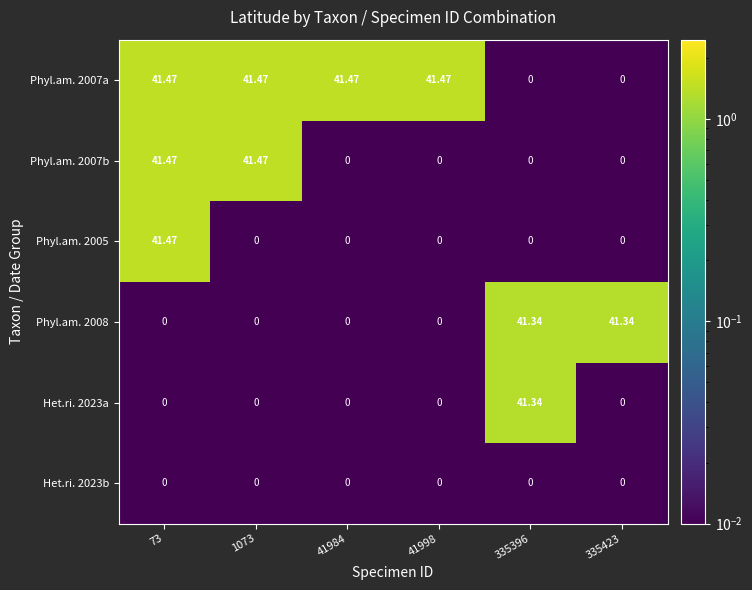

Is the value of Het.ri. 2023b at 335423 greater than the value of Phyl.am. 2007a at 41998?

No